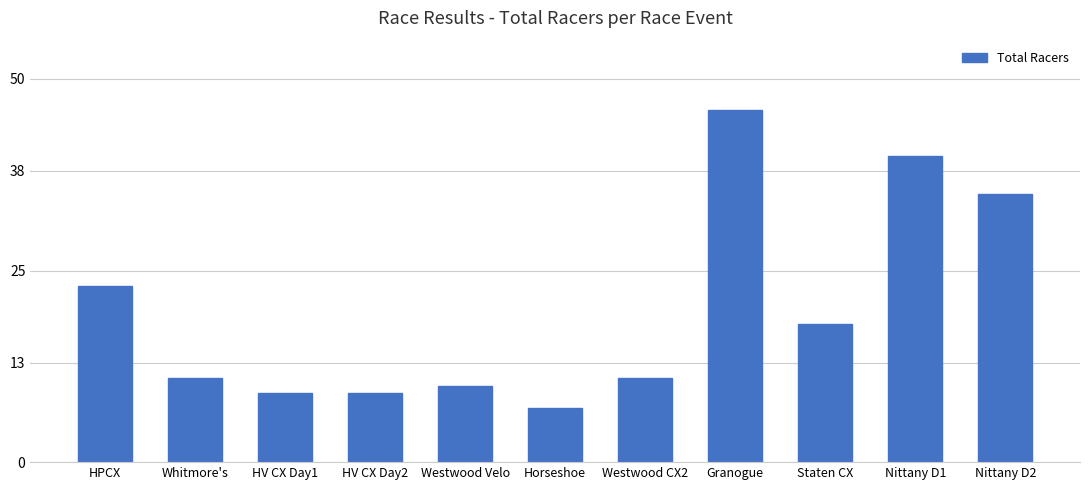

What position from the left is Westwood CX2?

7